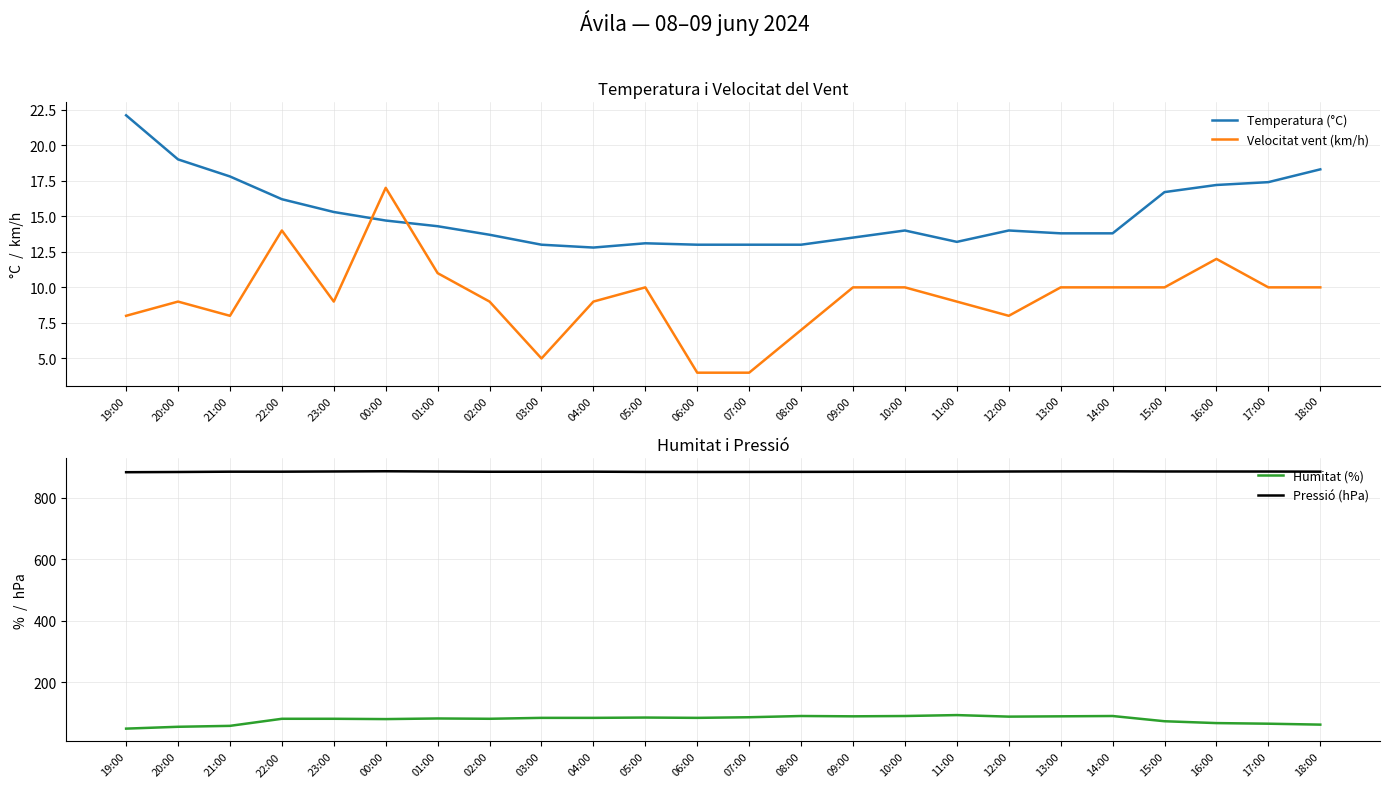

What is the maximum value for Velocitat vent (km/h)?

17.0